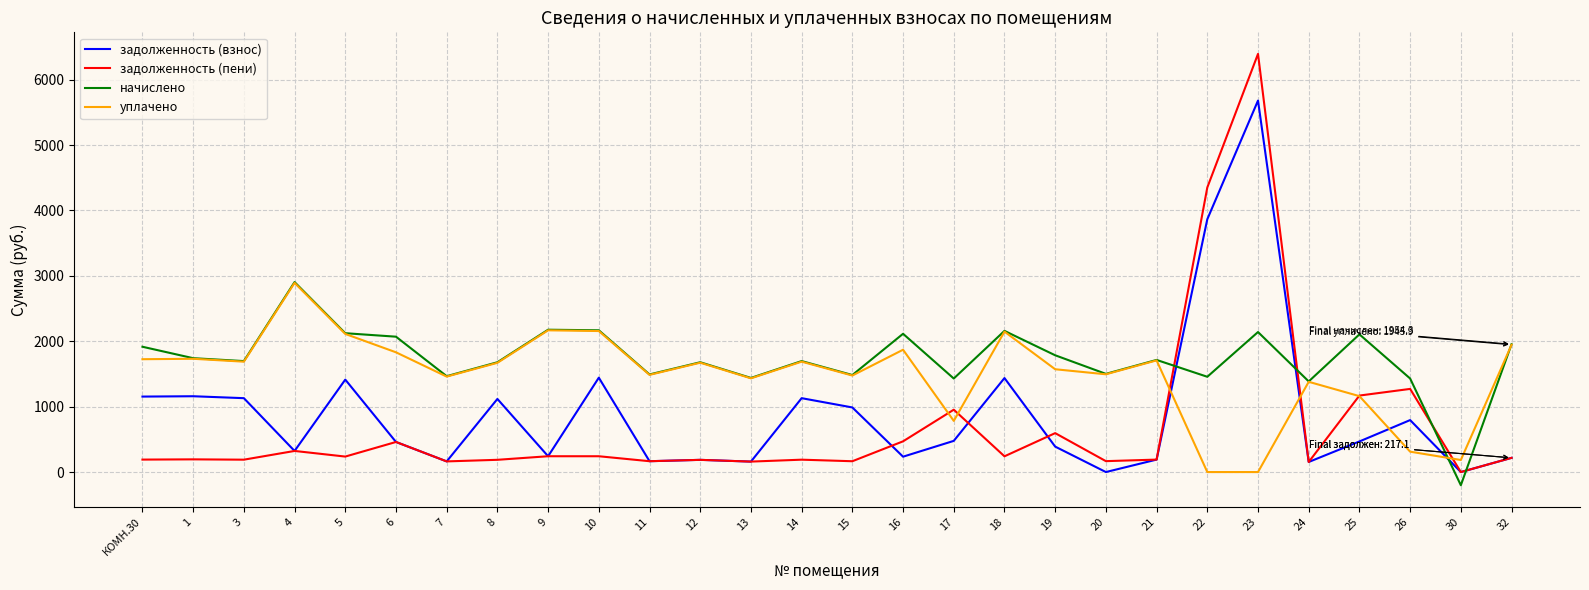

How many lines are shown in the chart?

4